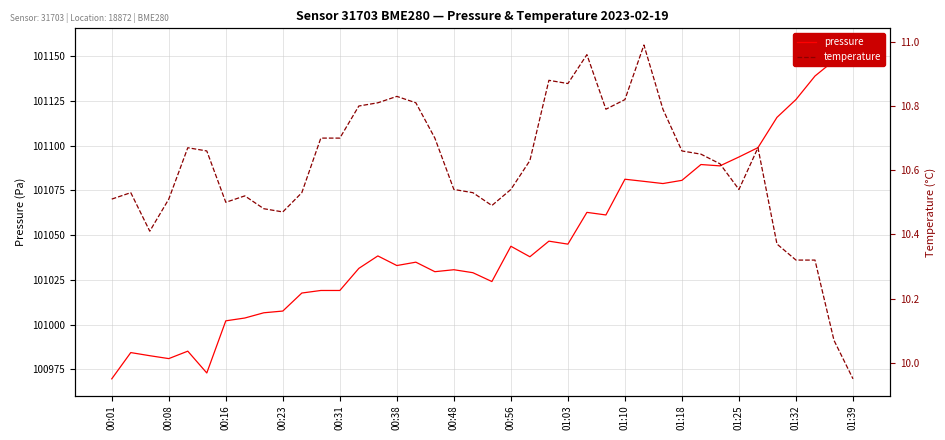

True or false: temperature has a value of 10.3 at 01:32.

True